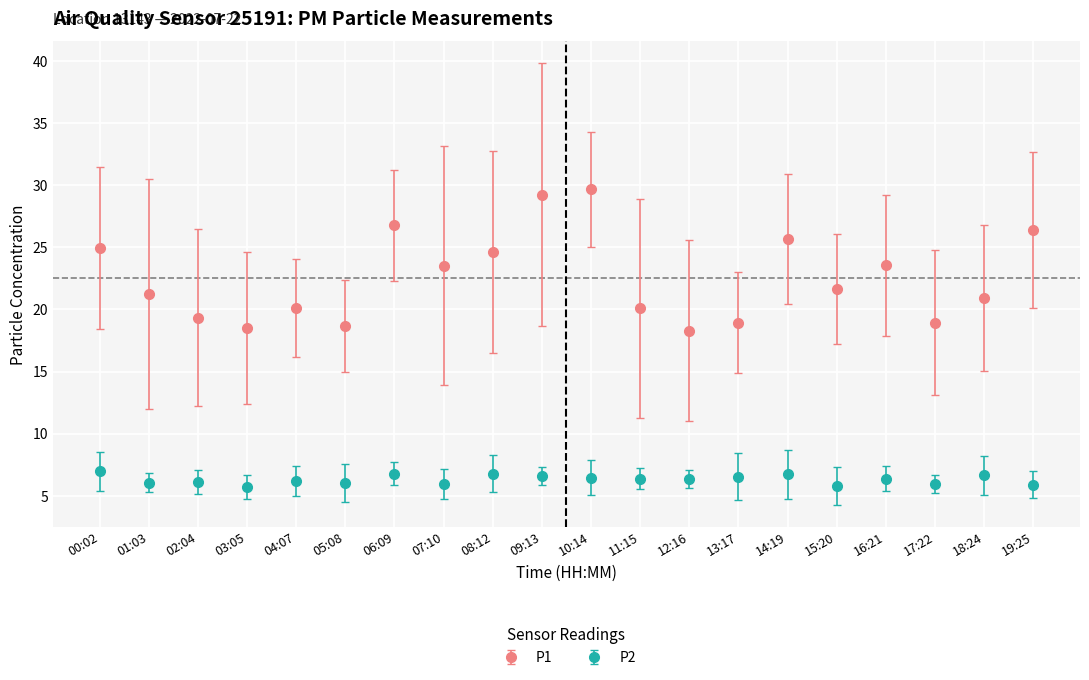

Where does the P2 series first go above 6?

00:02